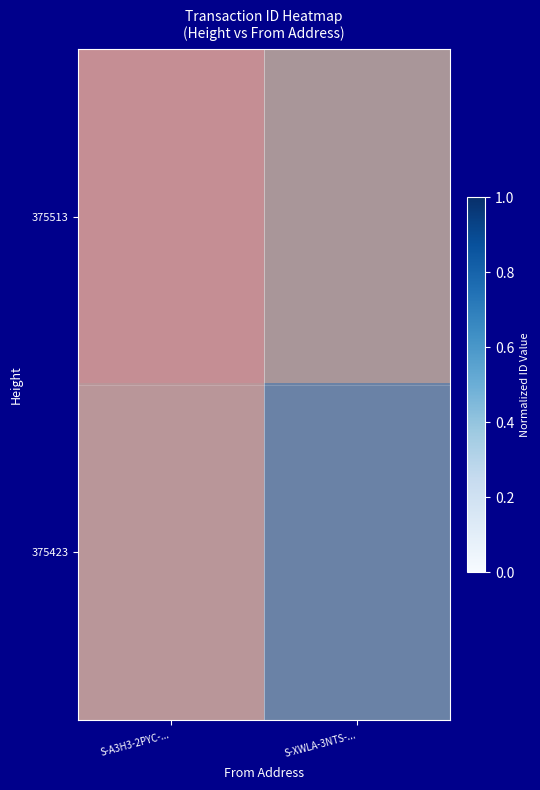

Is the value of 375513 at S-A3H3-2PYC-... greater than the value of 375423 at S-A3H3-2PYC-...?

Yes